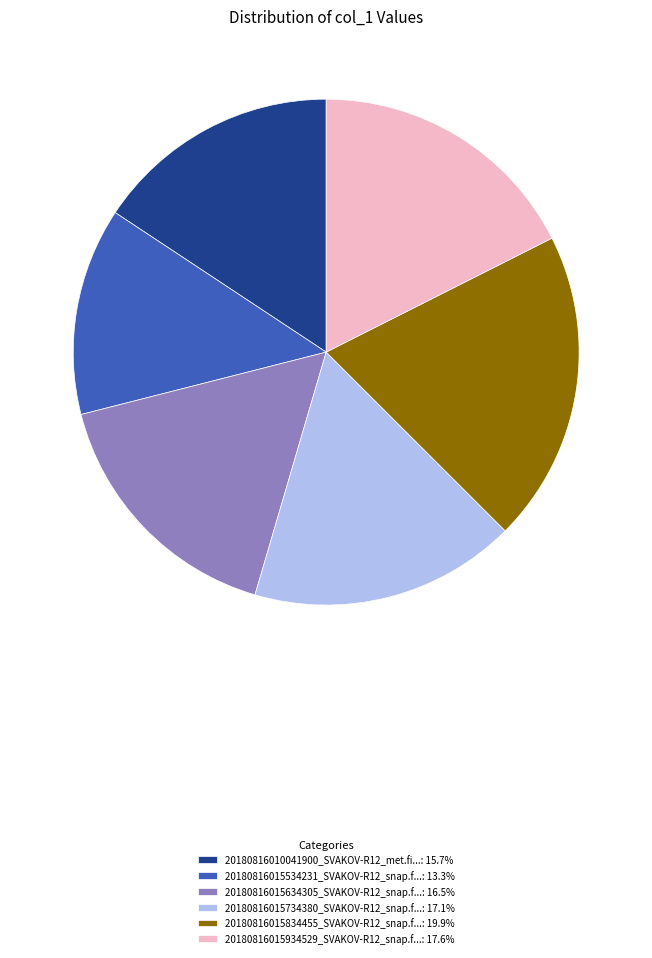

Does 20180816015934529_SVAKOV-R12_snap.f...: 17.6% account for over 50% of the chart?

No